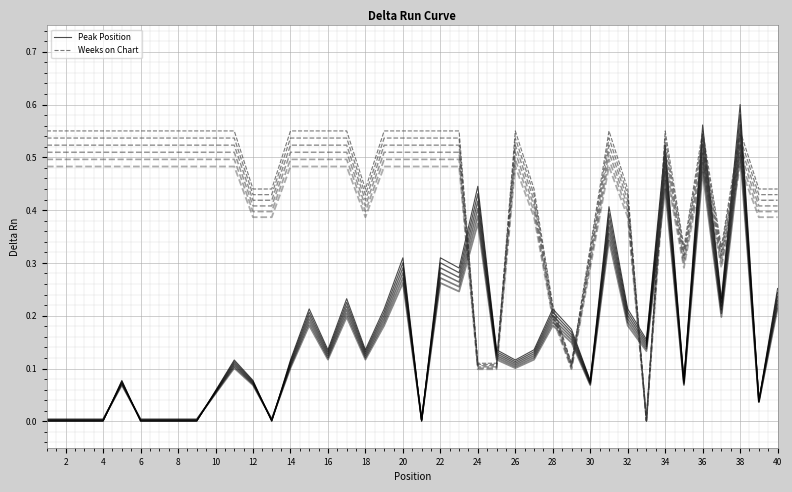

What is the highest value of the Weeks on Chart (curve 1) series?

0.5